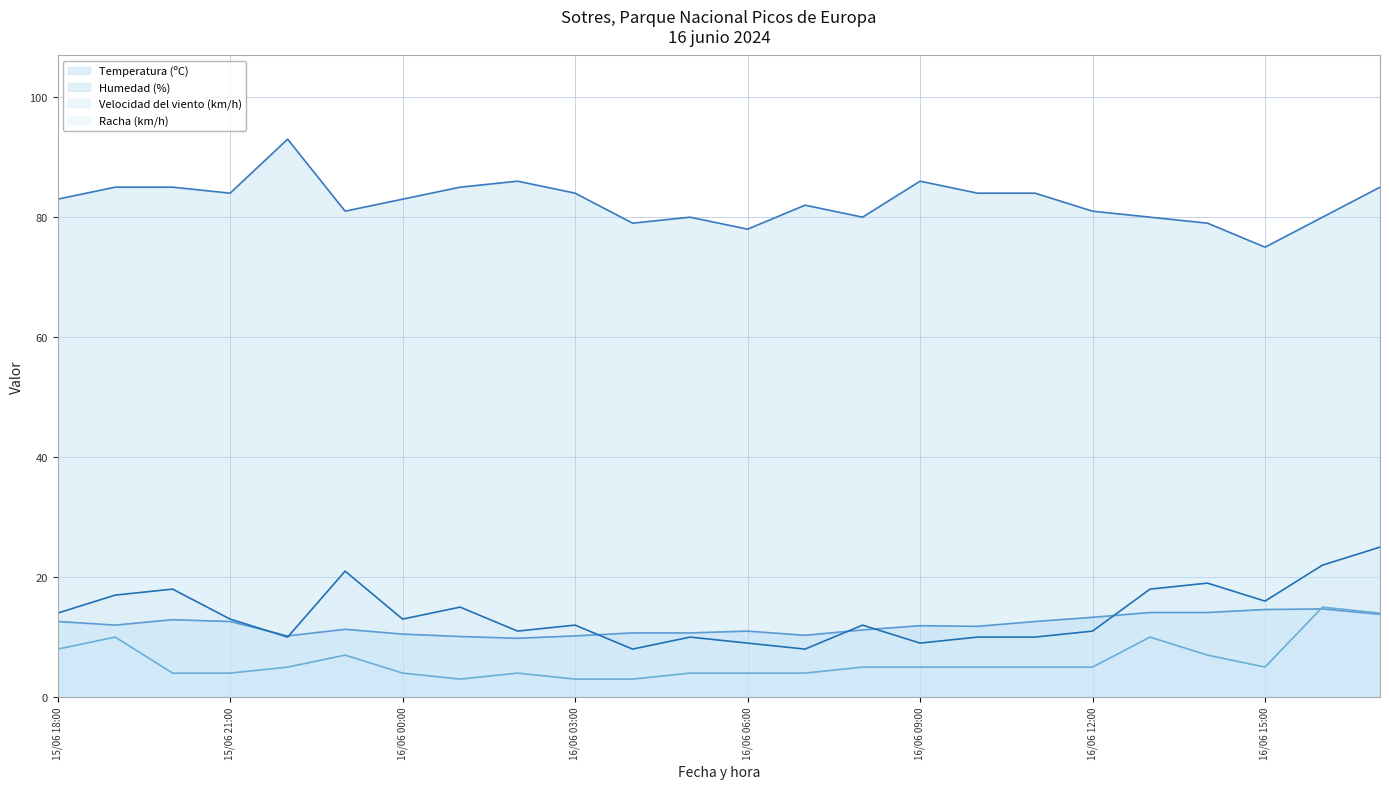

Which series has the largest range (max minus min)?

Humedad (%)